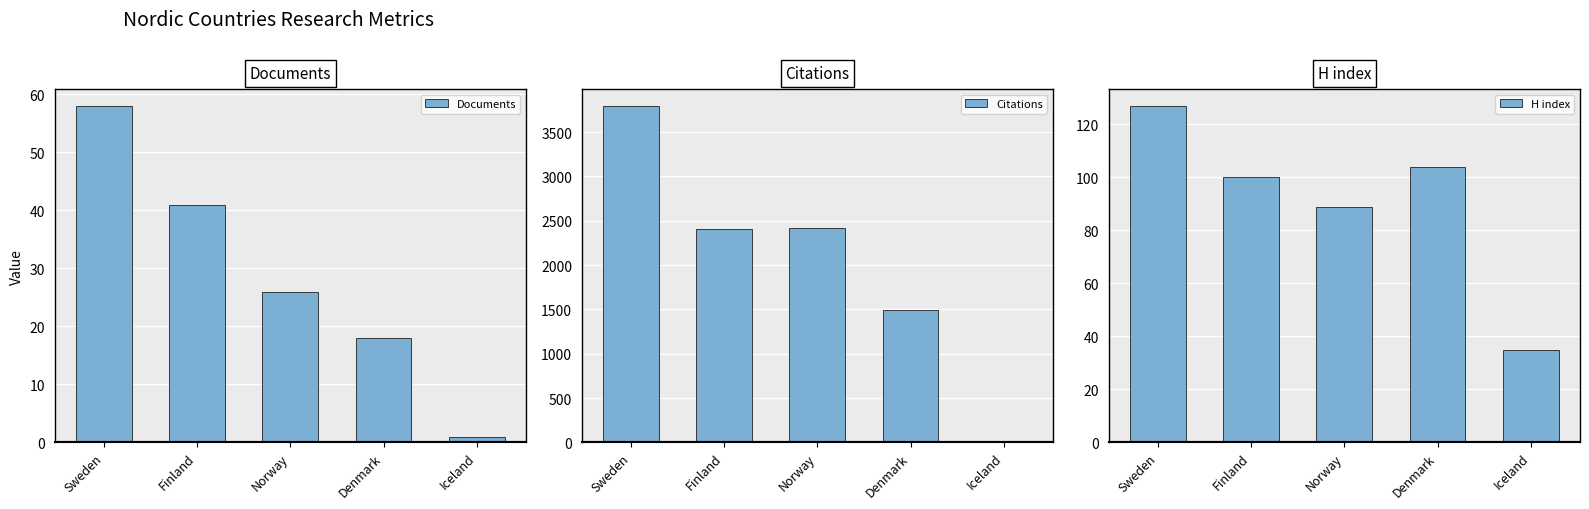

What is the average value of the Documents series?

29